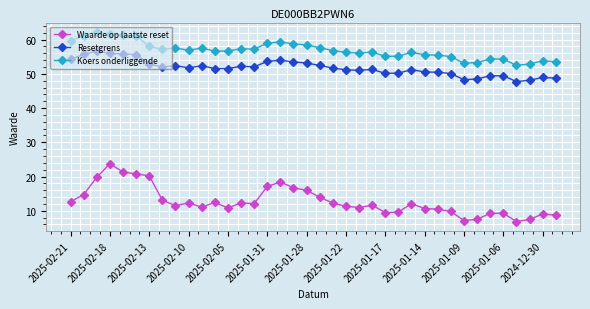

Which series has the largest range (max minus min)?

Waarde op laatste reset